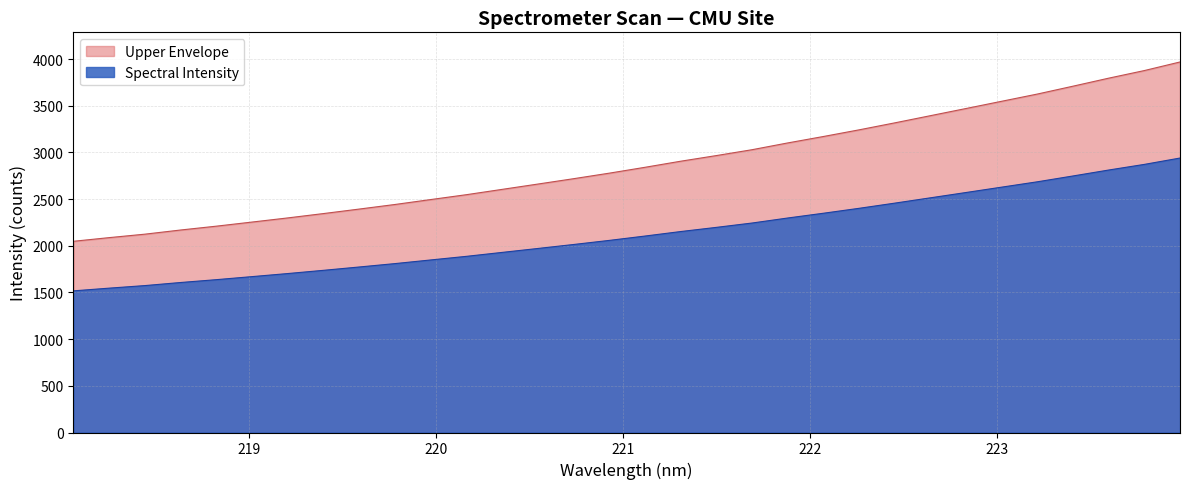

What is the maximum value for Upper Envelope?

3969.2